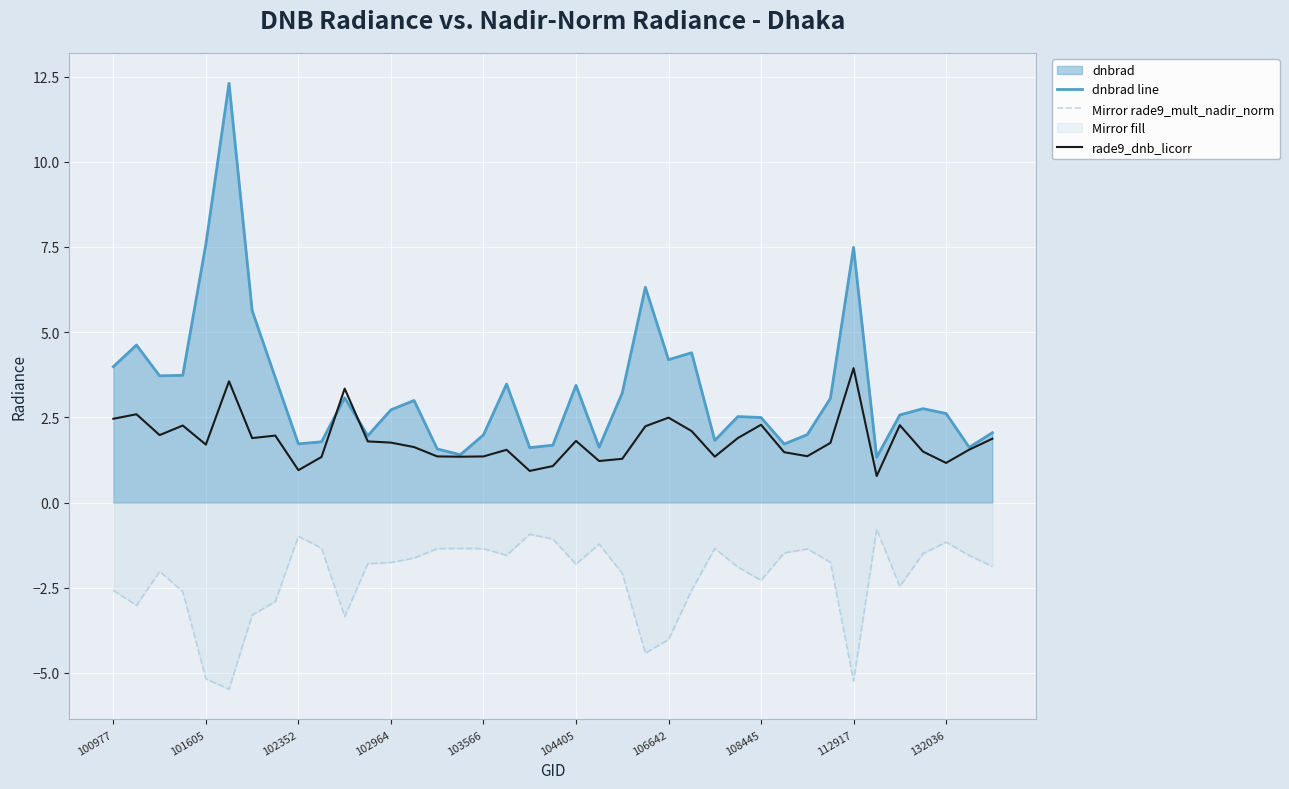

Which series has the largest range (max minus min)?

dnbrad line